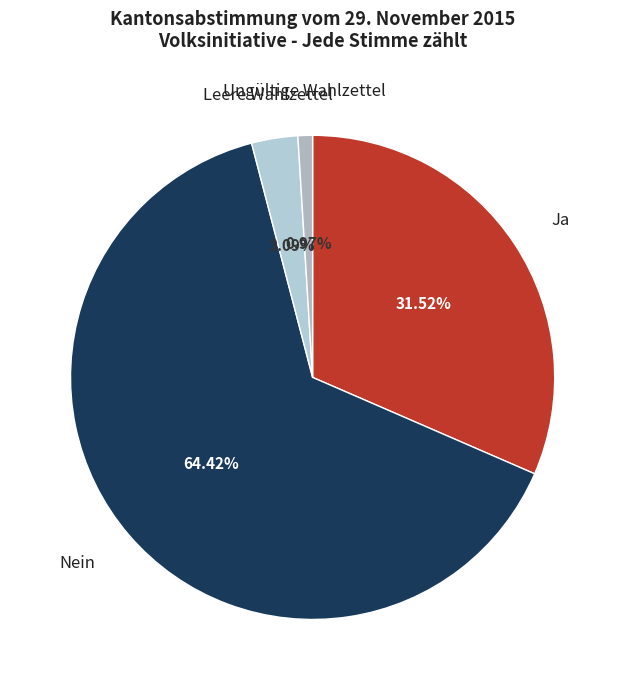

Does Ja represent more than half of the total?

No